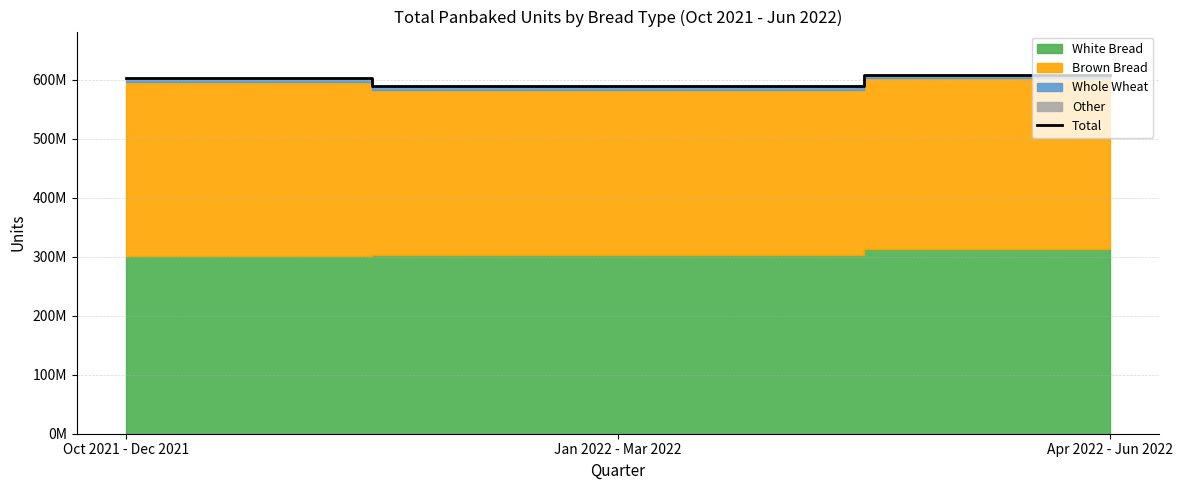

What is the approximate value at Oct 2021 - Dec 2021, to the nearest 50?

602942150